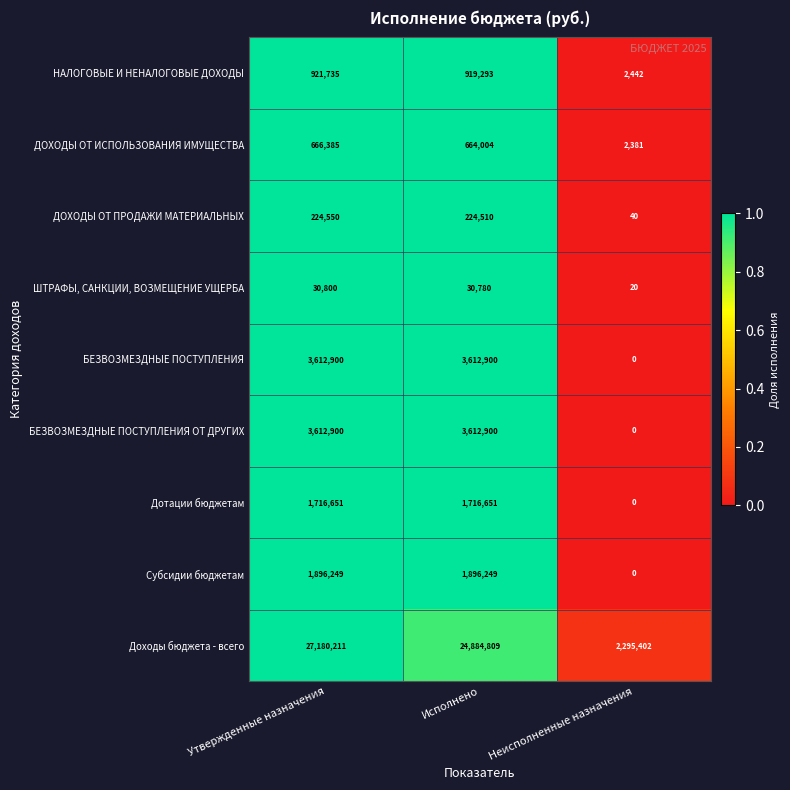

Reading left to right, what are all the values shown in this chart?

НАЛОГОВЫЕ И НЕНАЛОГОВЫЕ ДОХОДЫ: Утвержденные назначения=921735	Исполнено=919293	Неисполненные назначения=2442
ДОХОДЫ ОТ ИСПОЛЬЗОВАНИЯ ИМУЩЕСТВА: Утвержденные назначения=666385	Исполнено=664004	Неисполненные назначения=2381
ДОХОДЫ ОТ ПРОДАЖИ МАТЕРИАЛЬНЫХ: Утвержденные назначения=224550	Исполнено=224510	Неисполненные назначения=40
ШТРАФЫ, САНКЦИИ, ВОЗМЕЩЕНИЕ УЩЕРБА: Утвержденные назначения=30800	Исполнено=30780	Неисполненные назначения=20
БЕЗВОЗМЕЗДНЫЕ ПОСТУПЛЕНИЯ: Утвержденные назначения=3612900	Исполнено=3612900	Неисполненные назначения=0
БЕЗВОЗМЕЗДНЫЕ ПОСТУПЛЕНИЯ ОТ ДРУГИХ: Утвержденные назначения=3612900	Исполнено=3612900	Неисполненные назначения=0
Дотации бюджетам: Утвержденные назначения=1716651	Исполнено=1716651	Неисполненные назначения=0
Субсидии бюджетам: Утвержденные назначения=1896249	Исполнено=1896249	Неисполненные назначения=0
Доходы бюджета - всего: Утвержденные назначения=27180211	Исполнено=24884809	Неисполненные назначения=2295402